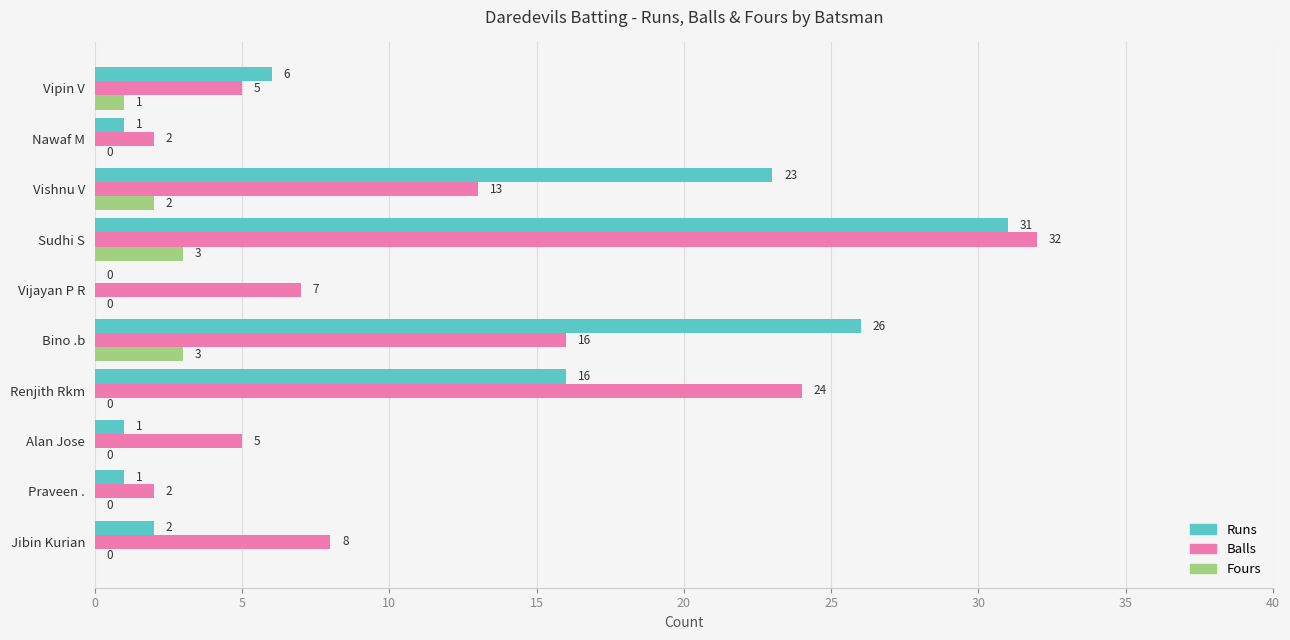

Which series has the largest range (max minus min)?

Runs